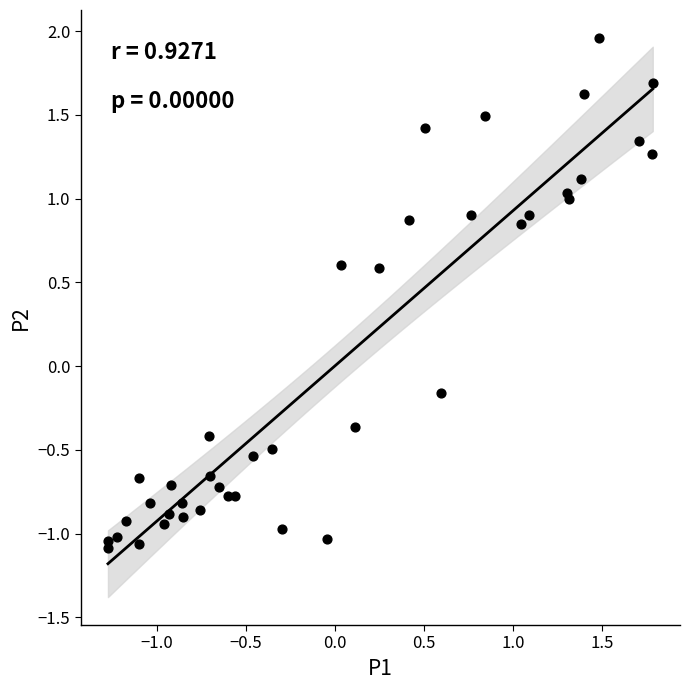

What is the range of Y values (max minus min)?

3.0